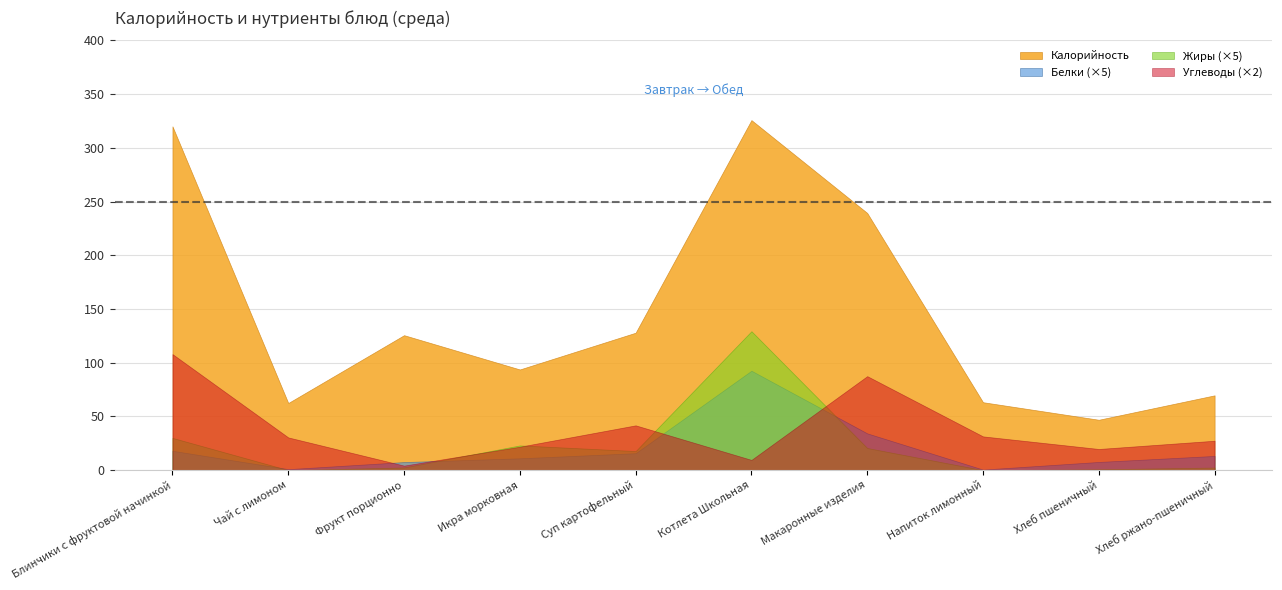

How many lines are shown in the chart?

4